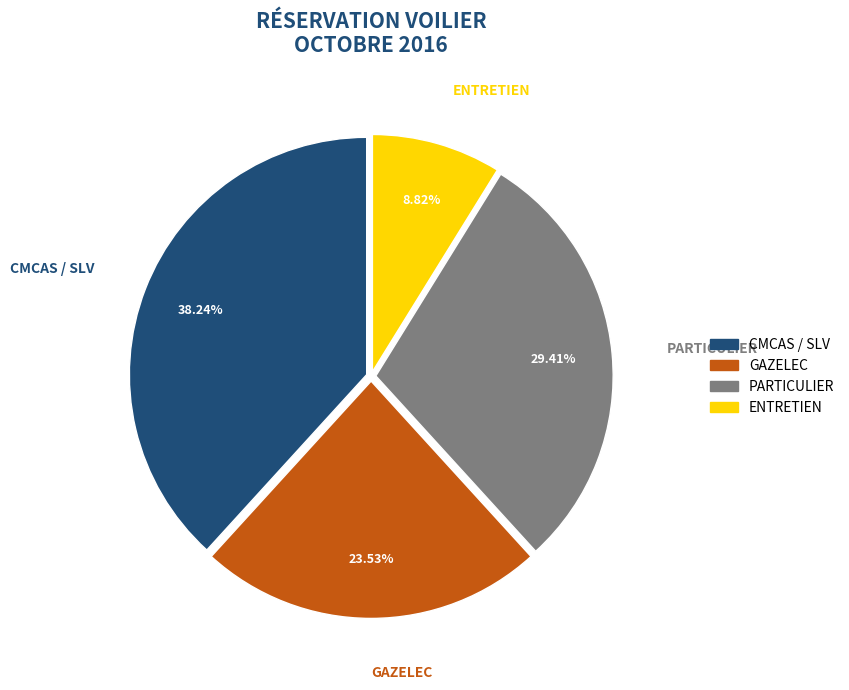

Is it true that GAZELEC is 24% of the pie?

True